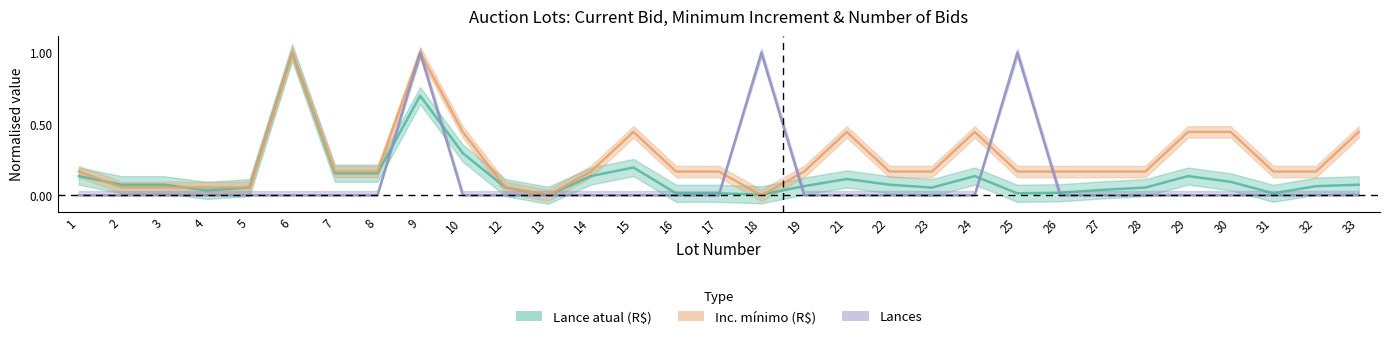

Is the value of Inc. mínimo (R$) at 32 greater than the value of Lances at 12?

Yes